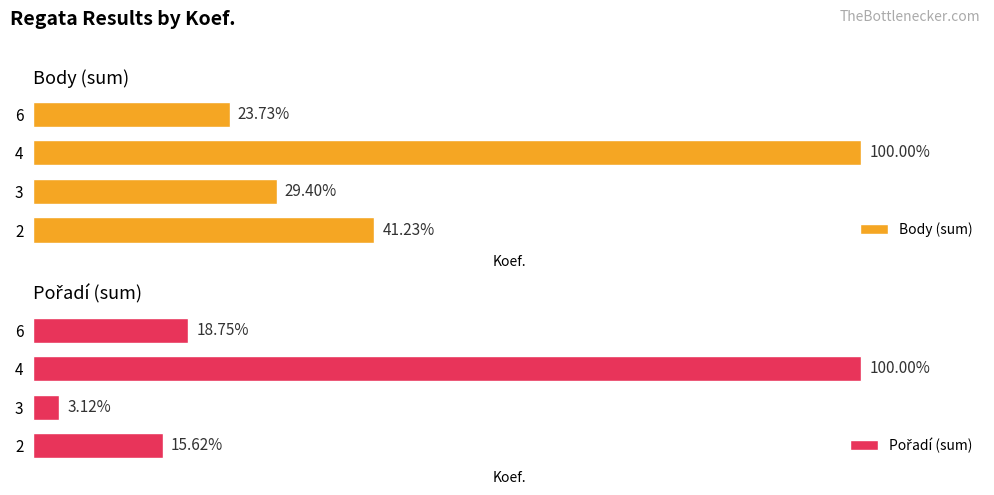

What is the sum of all Pořadí (sum) values?

44